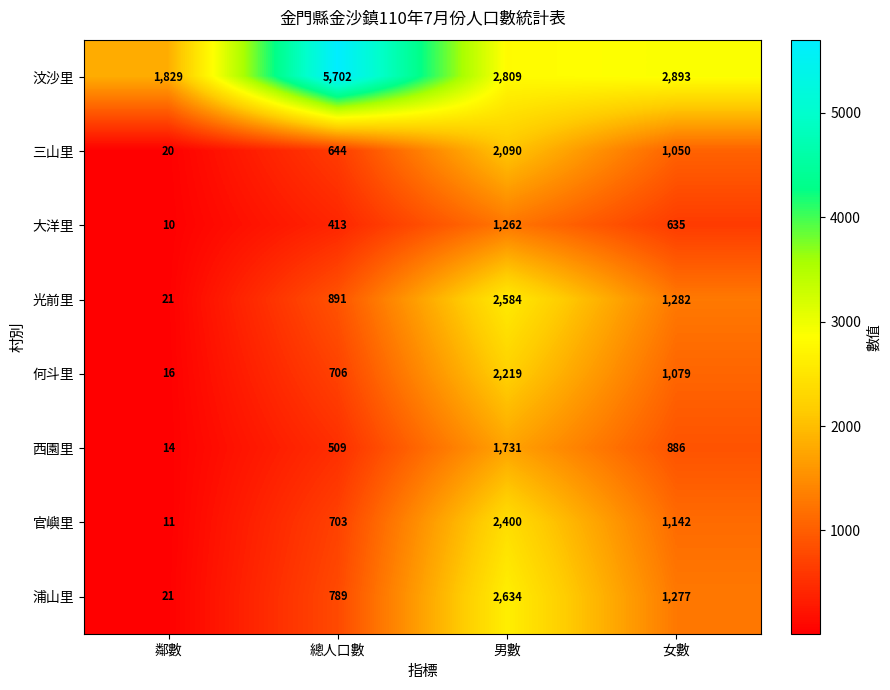

What is the sum of the 官嶼里 values at 總人口數 and 男數?

3103